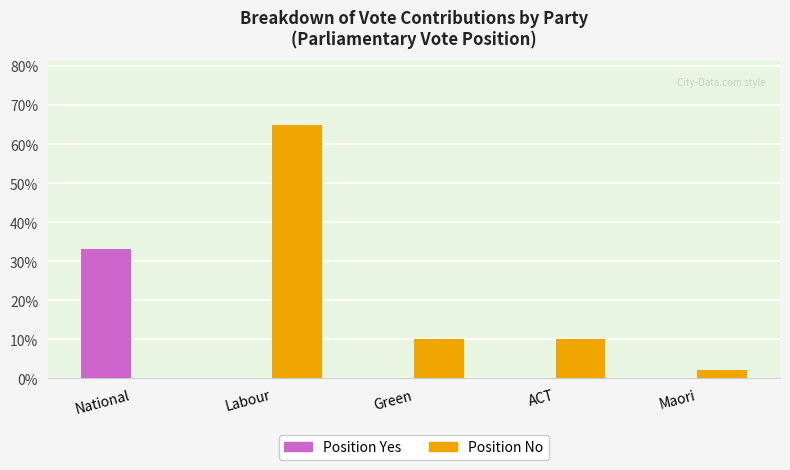

The Position Yes series shows -13 at ACT. True or false?

False